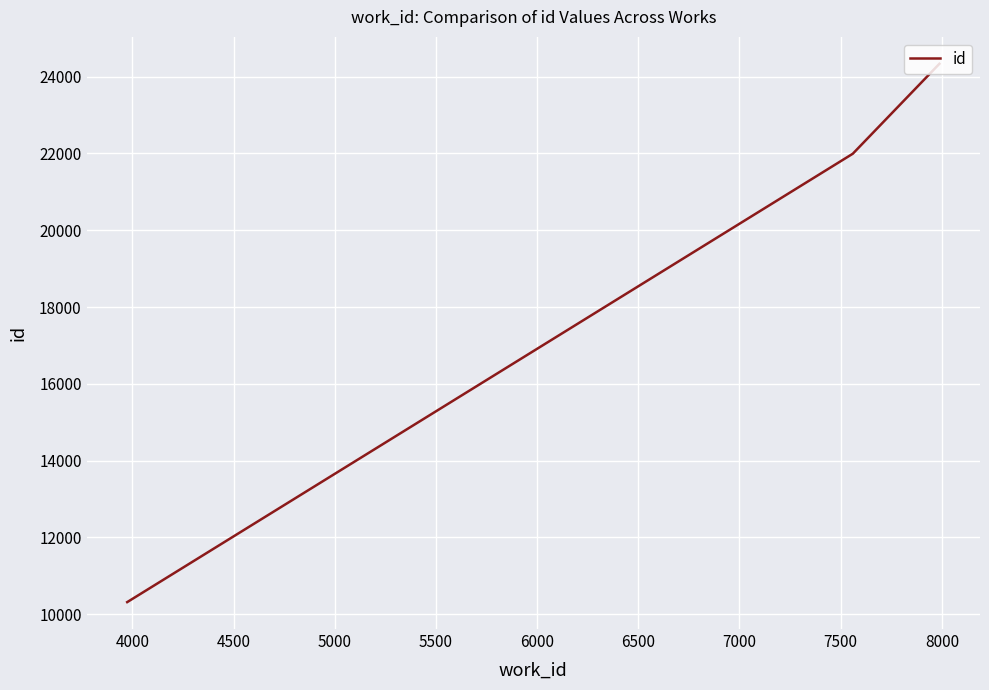

What is the smallest value displayed?

10315